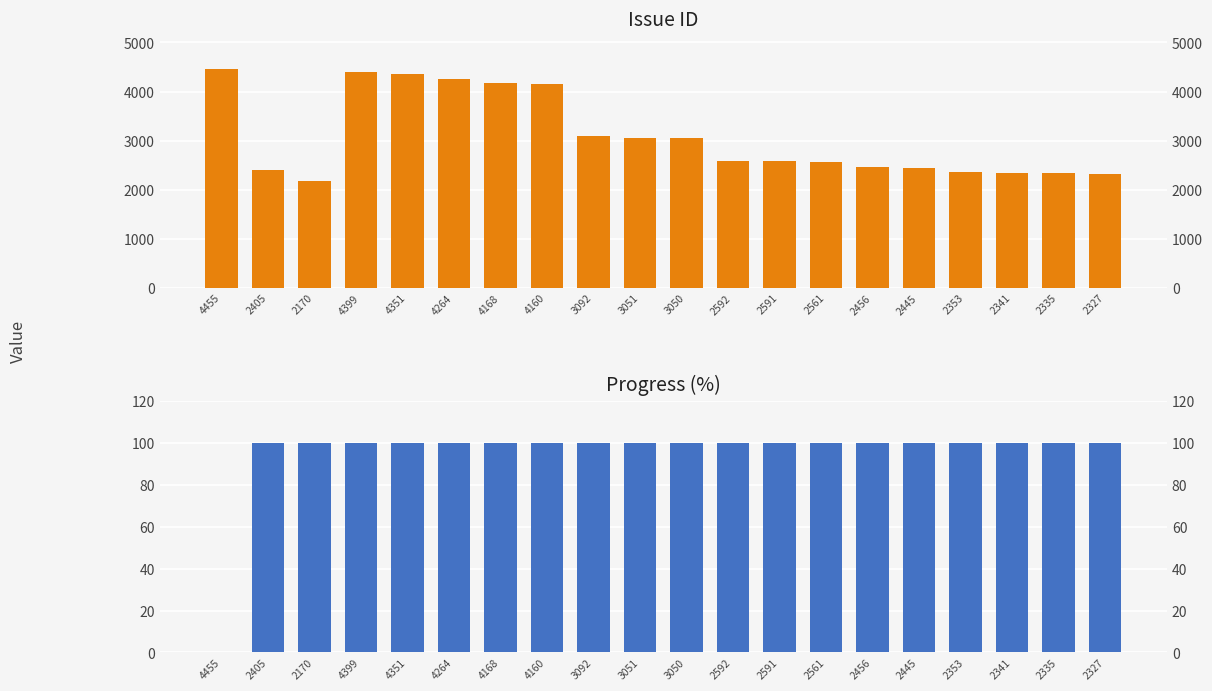

Which series has the widest spread of values?

Issue ID